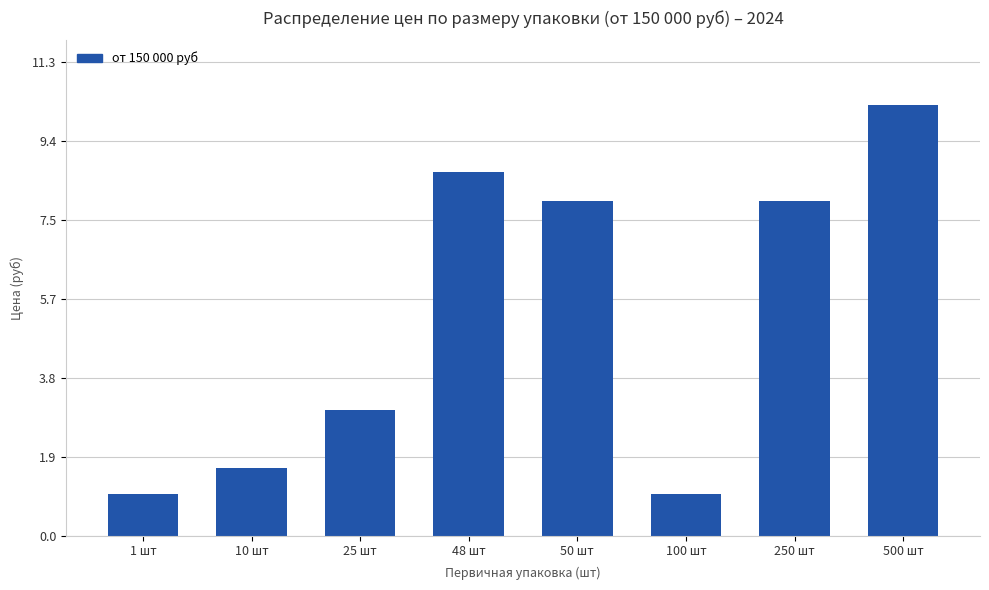

How many data points are less than 7?

4